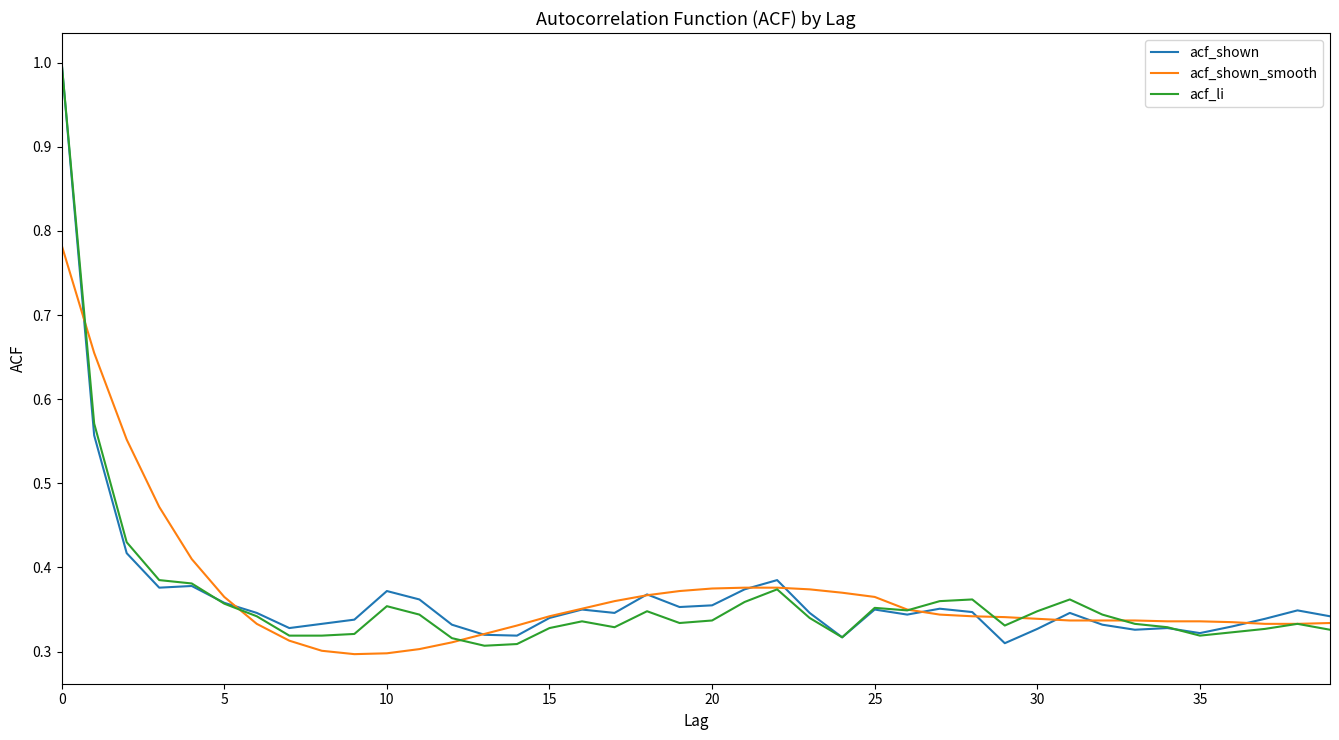

Does the chart have visible grid lines?

No